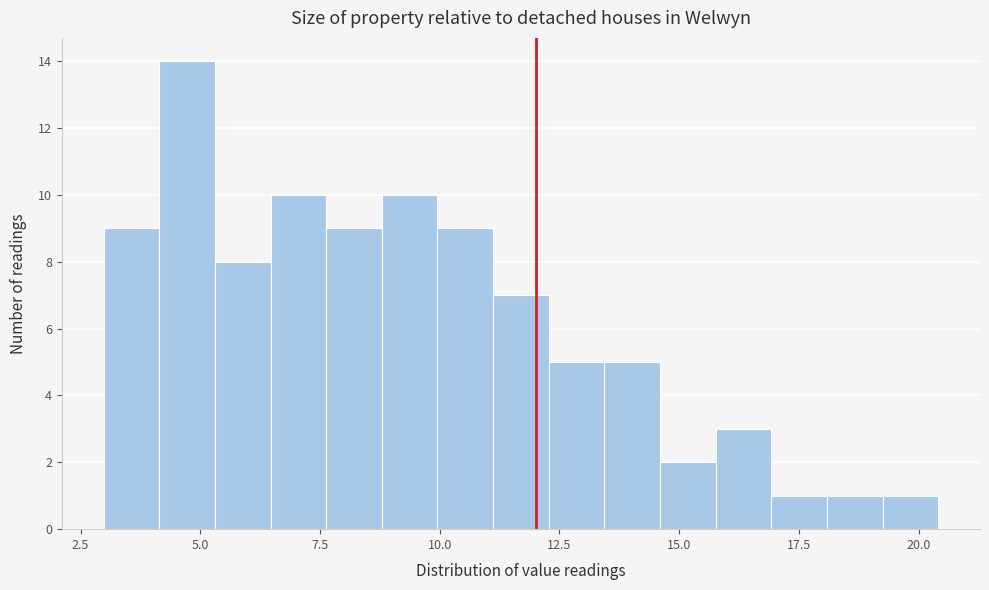

Read against the x-axis, roughly where is the centre of the tallest bar?

4.5